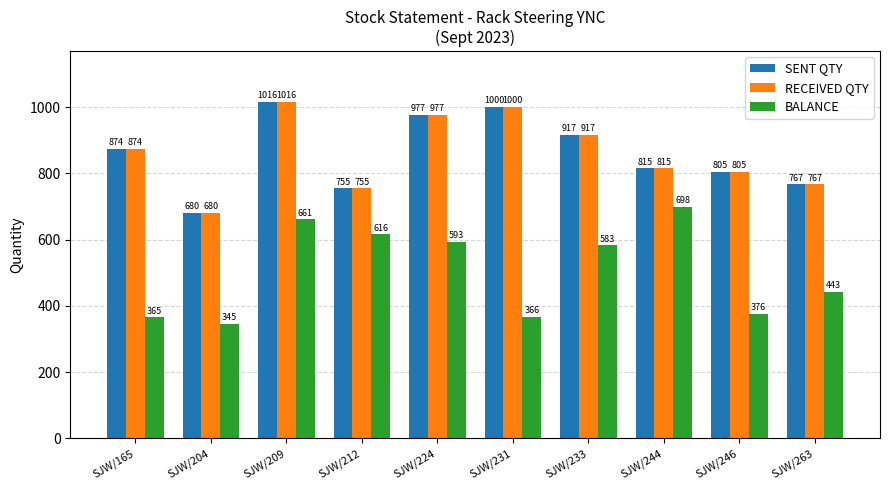

How many bars are there in total?

30